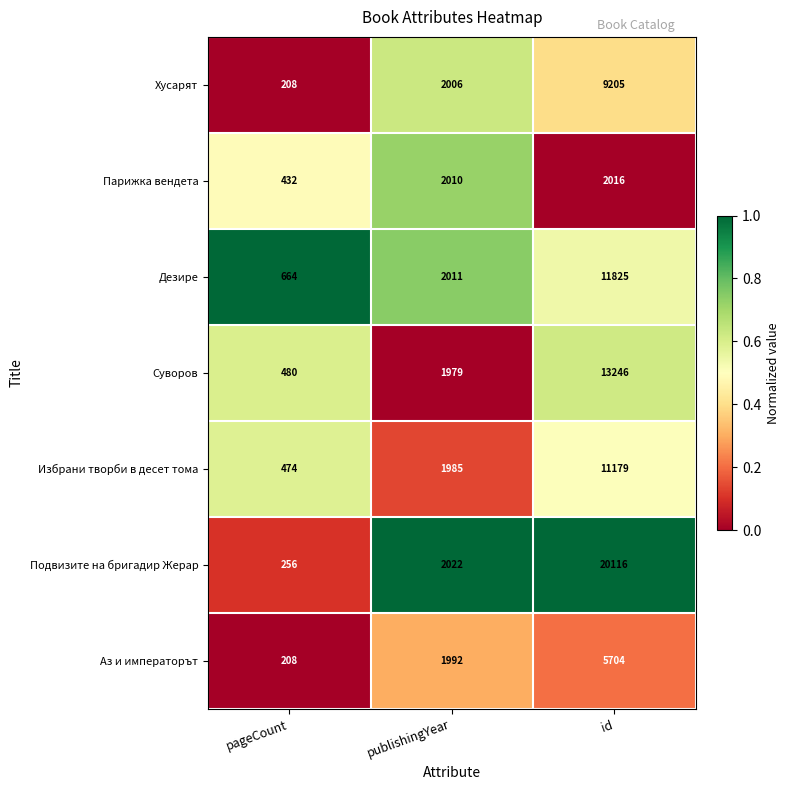

What is the greatest value displayed?

20116